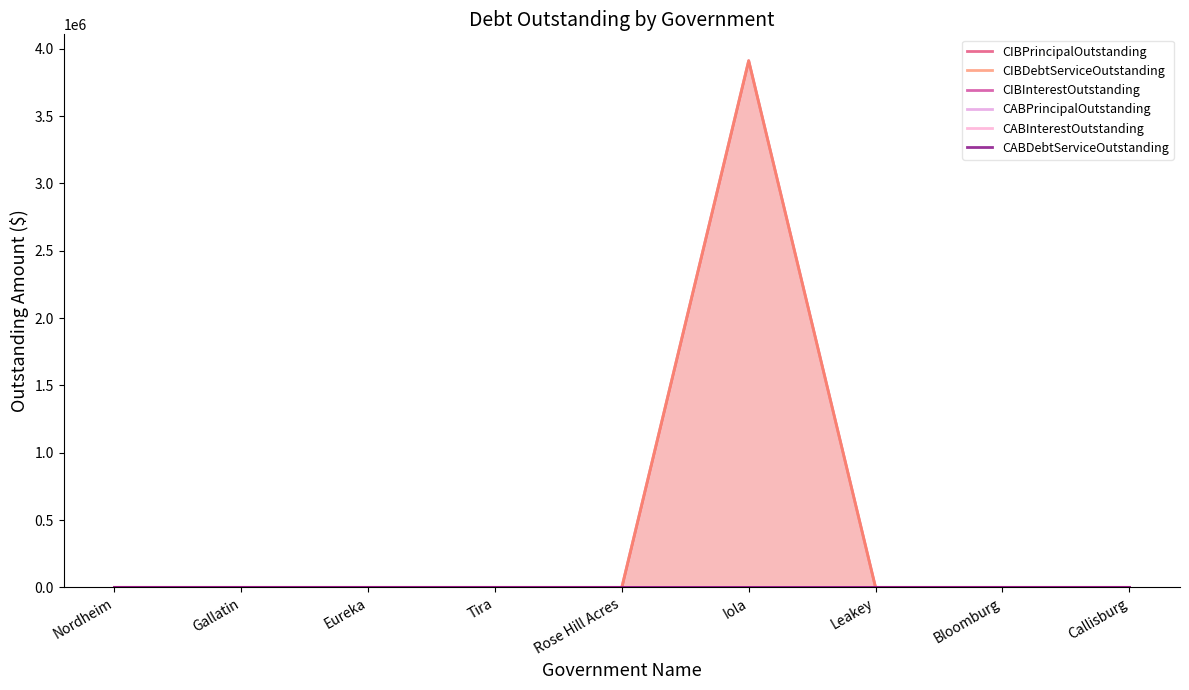

Does the chart display data point markers on the line(s)?

No